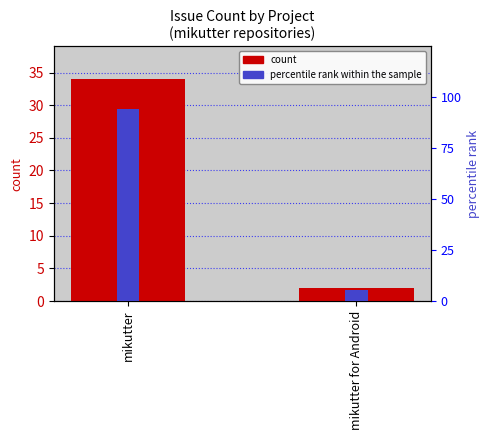

What is the difference between the highest and lowest values at mikutter for Android?

3.6